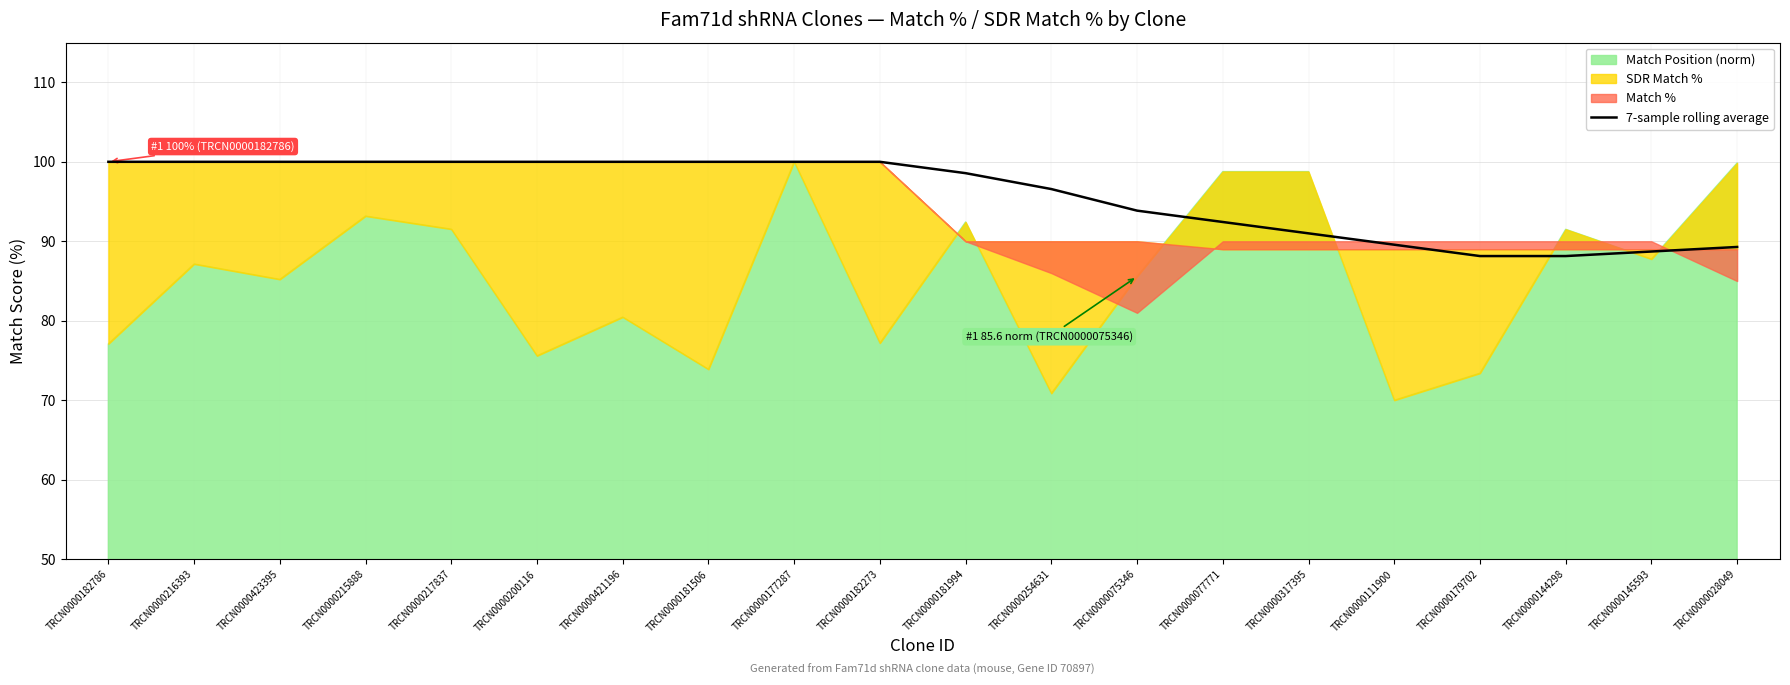

The value of 7-sample rolling average at TRCN0000179702 is 25.0. True or false?

False